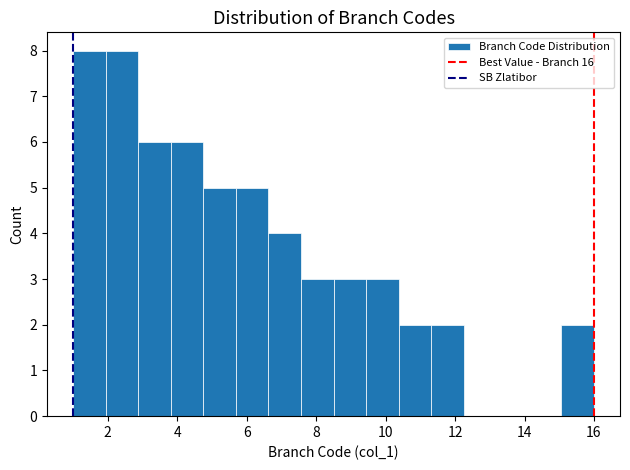

What is the height of the bar covering 9.4 to 10.4 on the x-axis? Neither the bar edges nor the heights are printed on the chart, so give them approximately, as read against the axes.

3